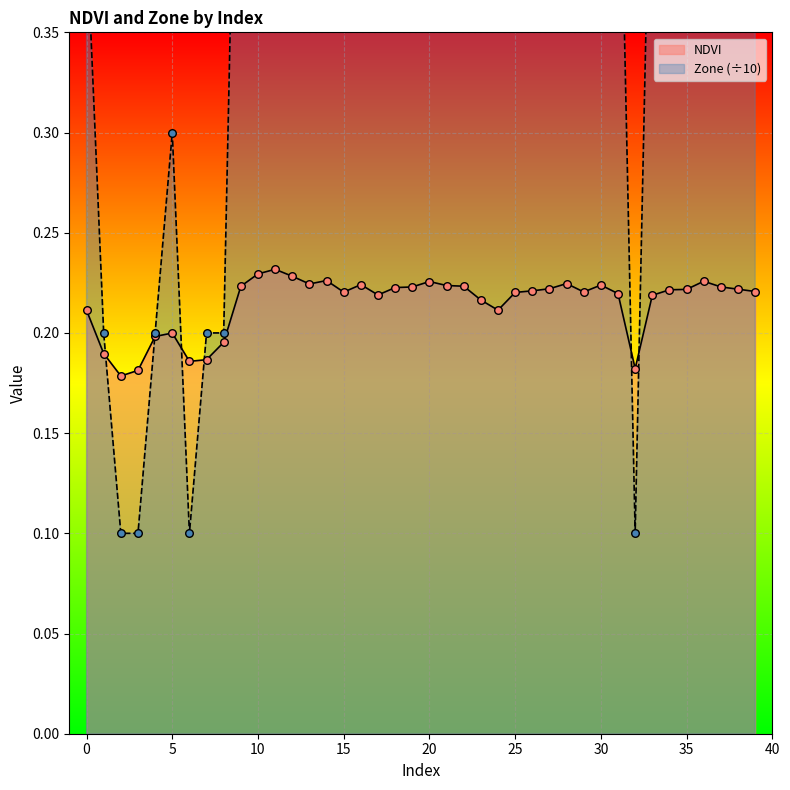

Is the value of NDVI at 15 greater than the value of Zone at 8?

Yes